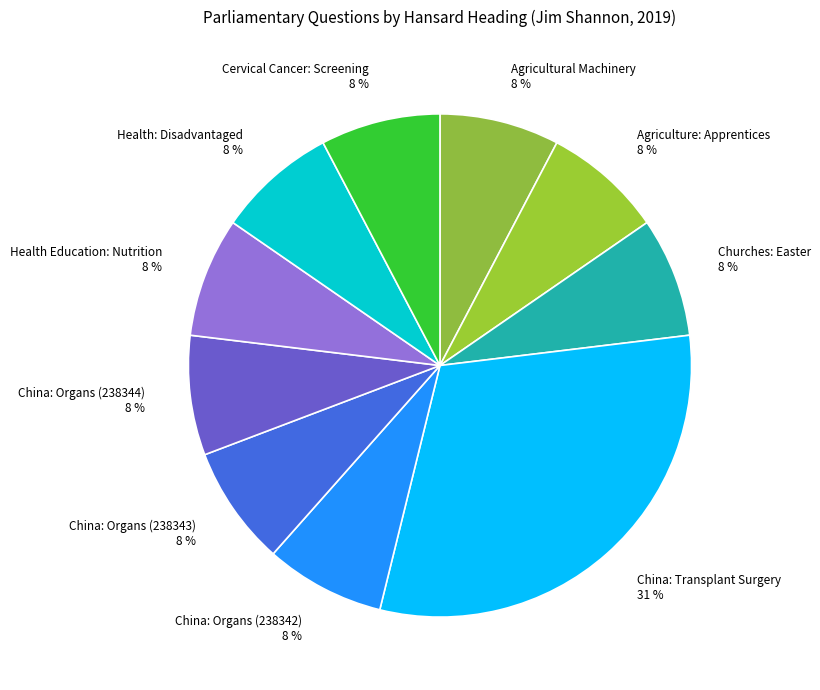

Is the sum of China: Transplant Surgery 31 % and Agriculture: Apprentices 8 % greater than half?

No